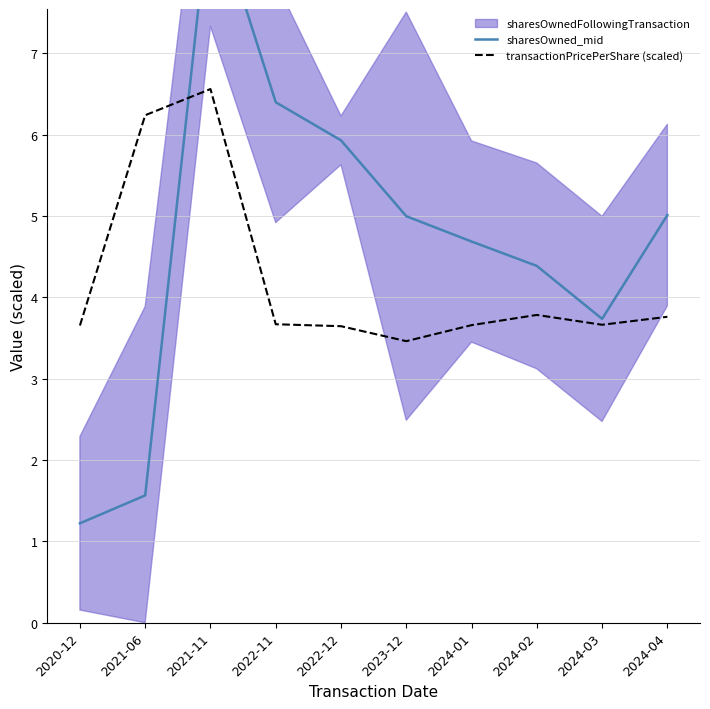

The value of transactionPricePerShare (scaled) at 2021-06 is 3.9. True or false?

False